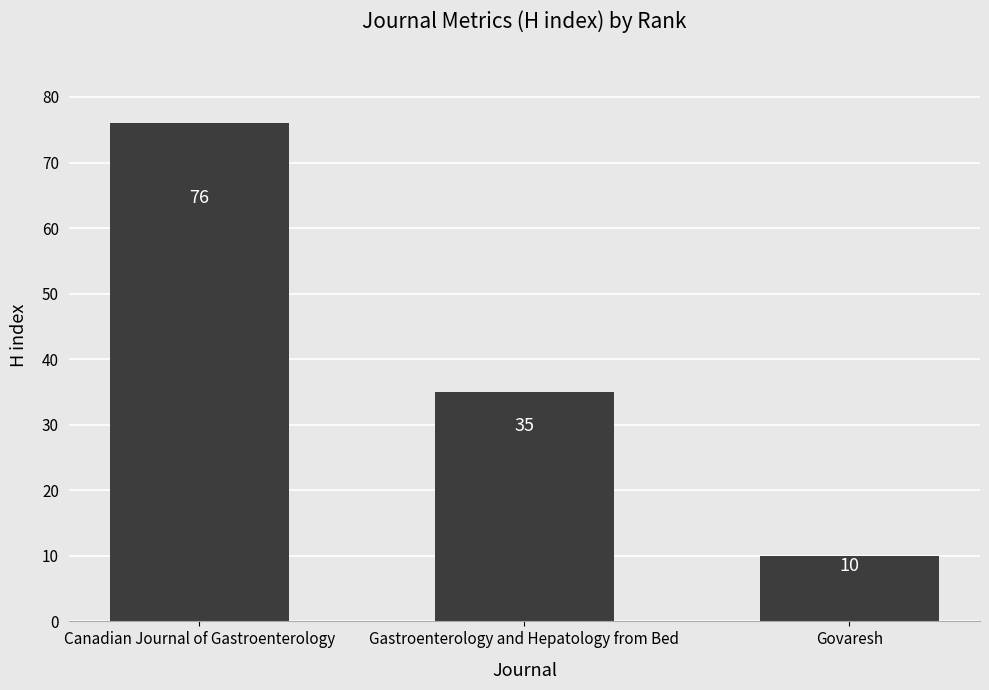

Rank the categories by value from highest to lowest.

Canadian Journal of Gastroenterology, Gastroenterology and Hepatology from Bed, Govaresh